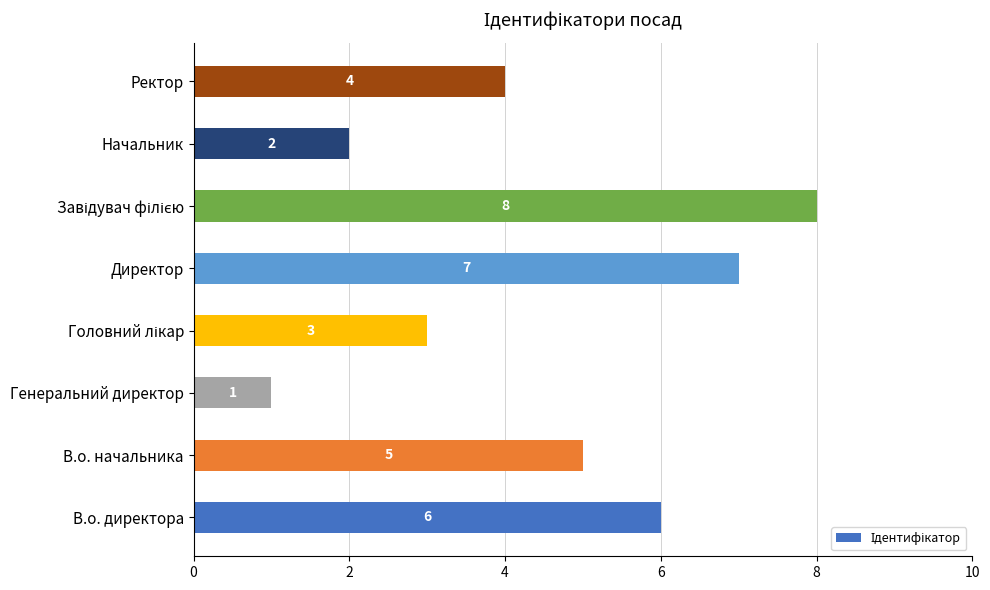

How many categories are shown in the chart?

8